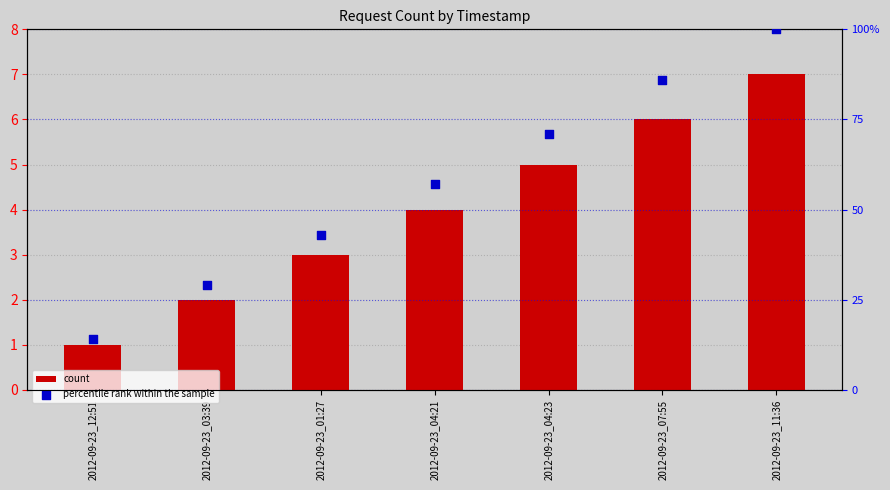

Is the value of count at 2012-09-23_01:27 greater than the value of percentile rank within the sample at 2012-09-23_12:51?

No